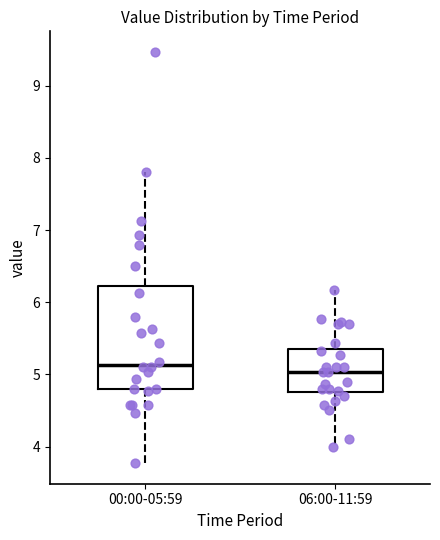

Where does the upper whisker of the box for 00:00-05:59 end on the y-axis? The values are not printed on the chart, so give them approximately, as read against the axis.

7.8